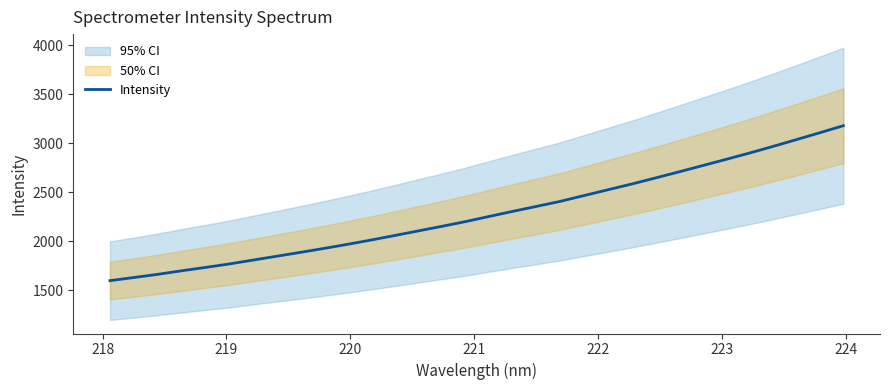

What is the highest value of the Intensity series?

3179.7